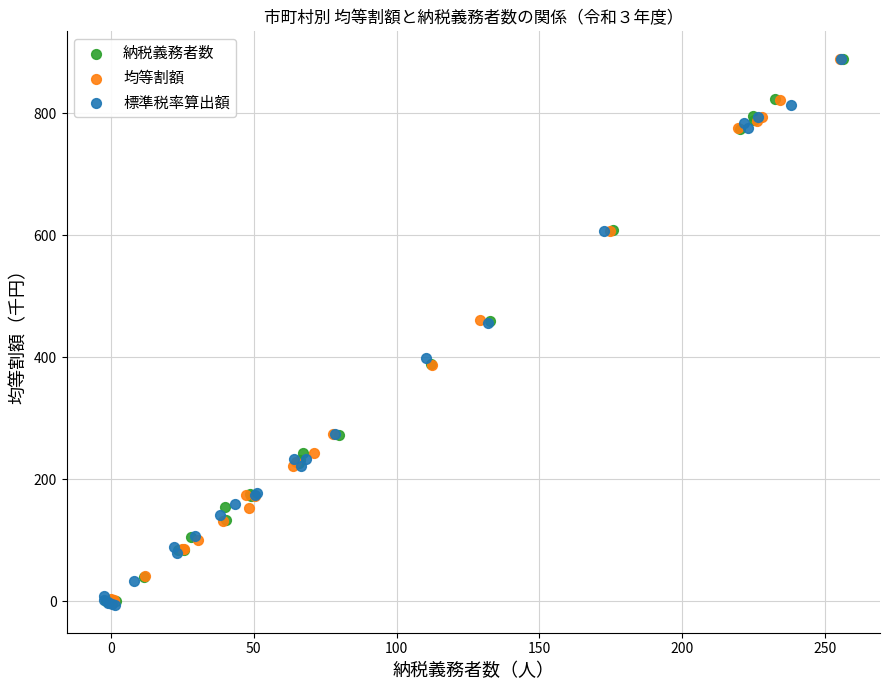

Which series has the widest spread of Y values?

標準税率算出額